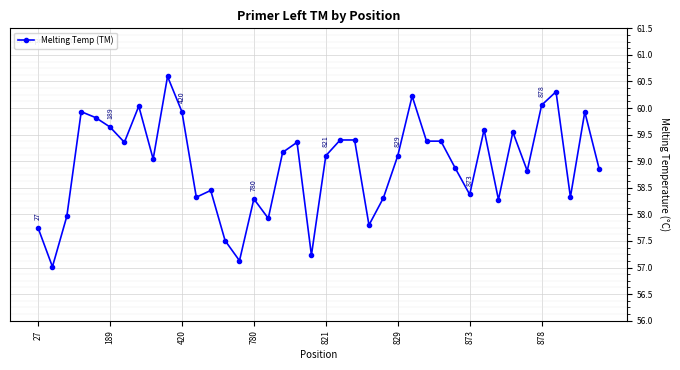

What is the greatest value displayed?

60.6